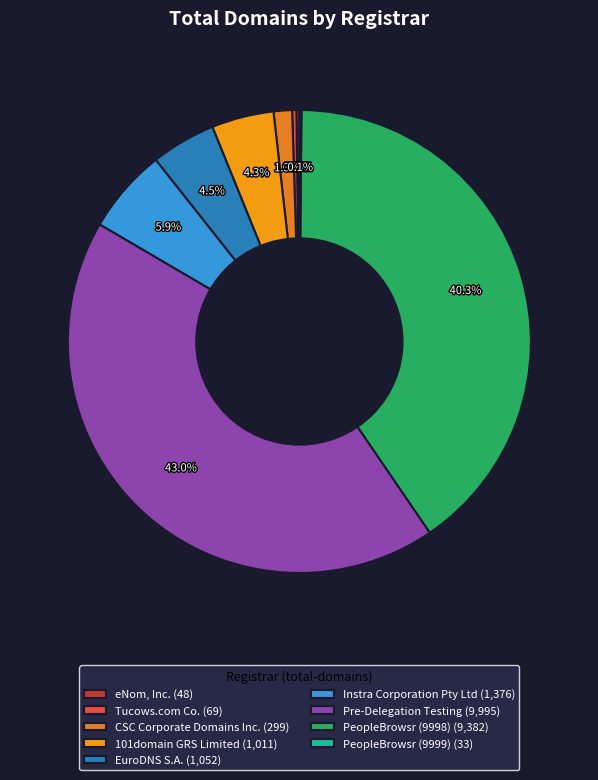

Which category has the biggest portion of the pie?

Pre-Delegation Testing